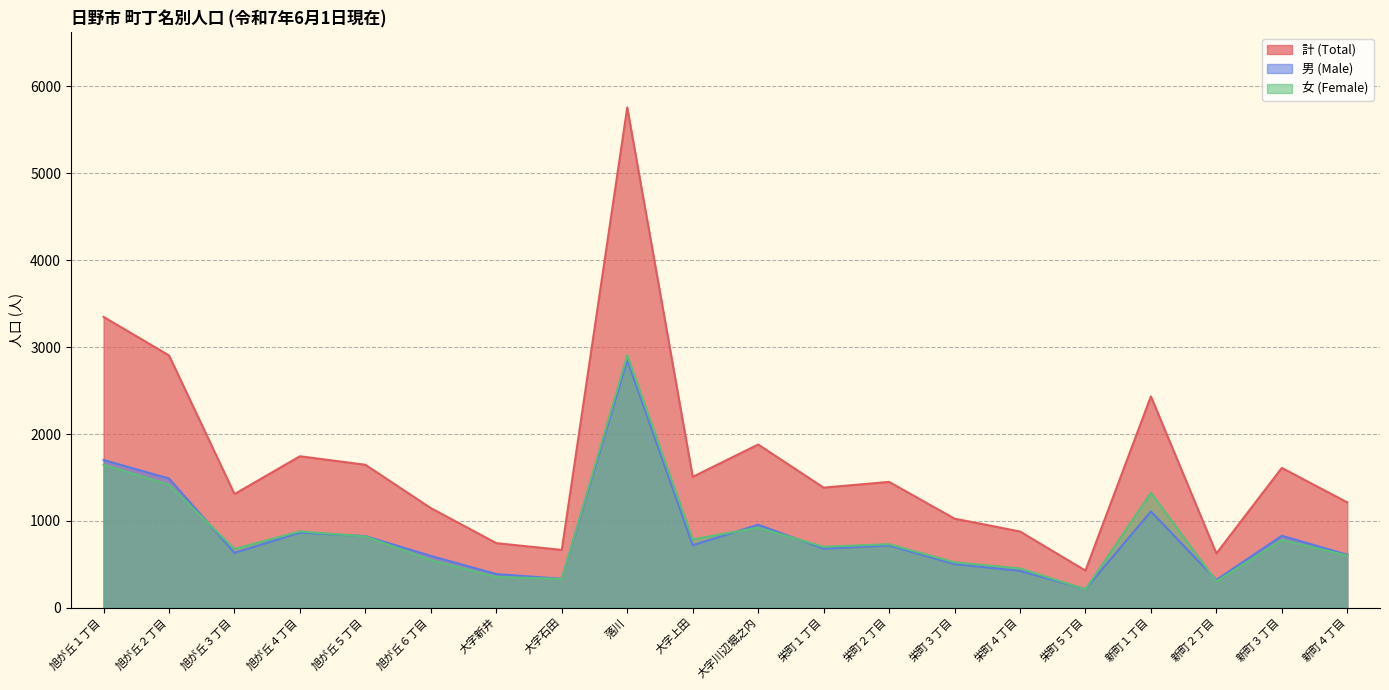

What is the difference between the second highest and second lowest values in the 女 (Female) series?

1343